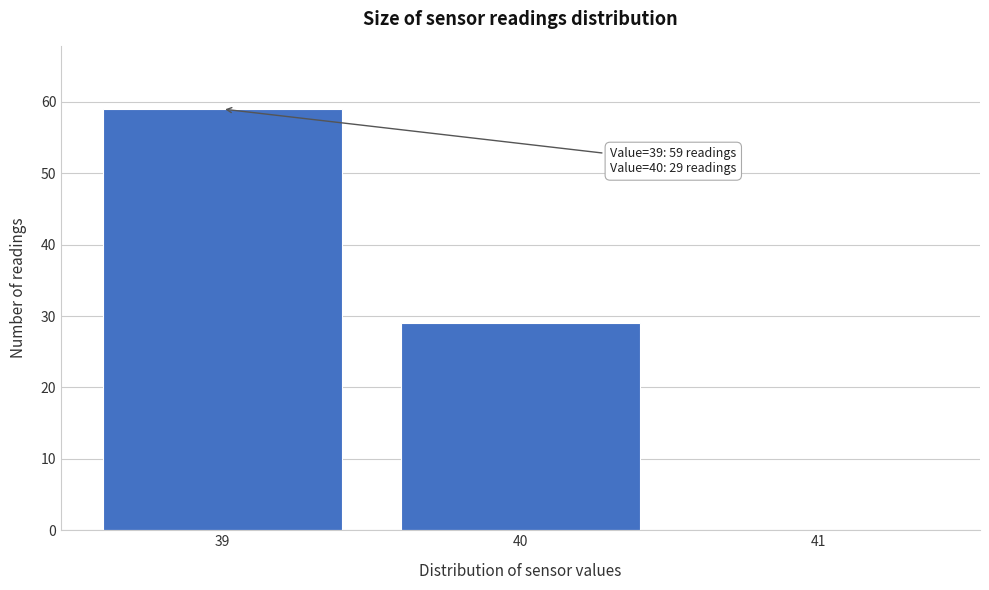

Over which range of the x-axis is the bar tallest?

38.5 to 39.5